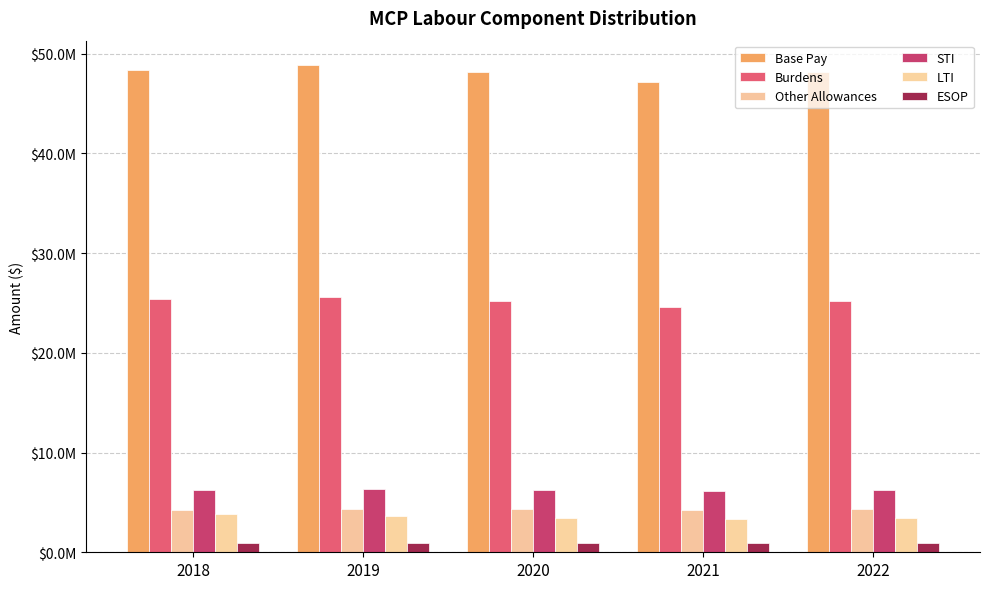

Which series has the largest range (max minus min)?

Base Pay